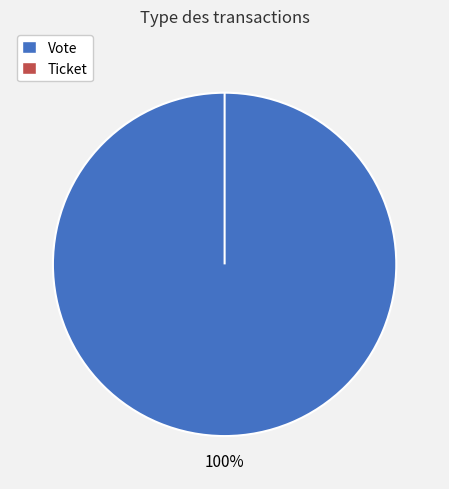

To the nearest percent, what percentage of the pie is Vote?

100%